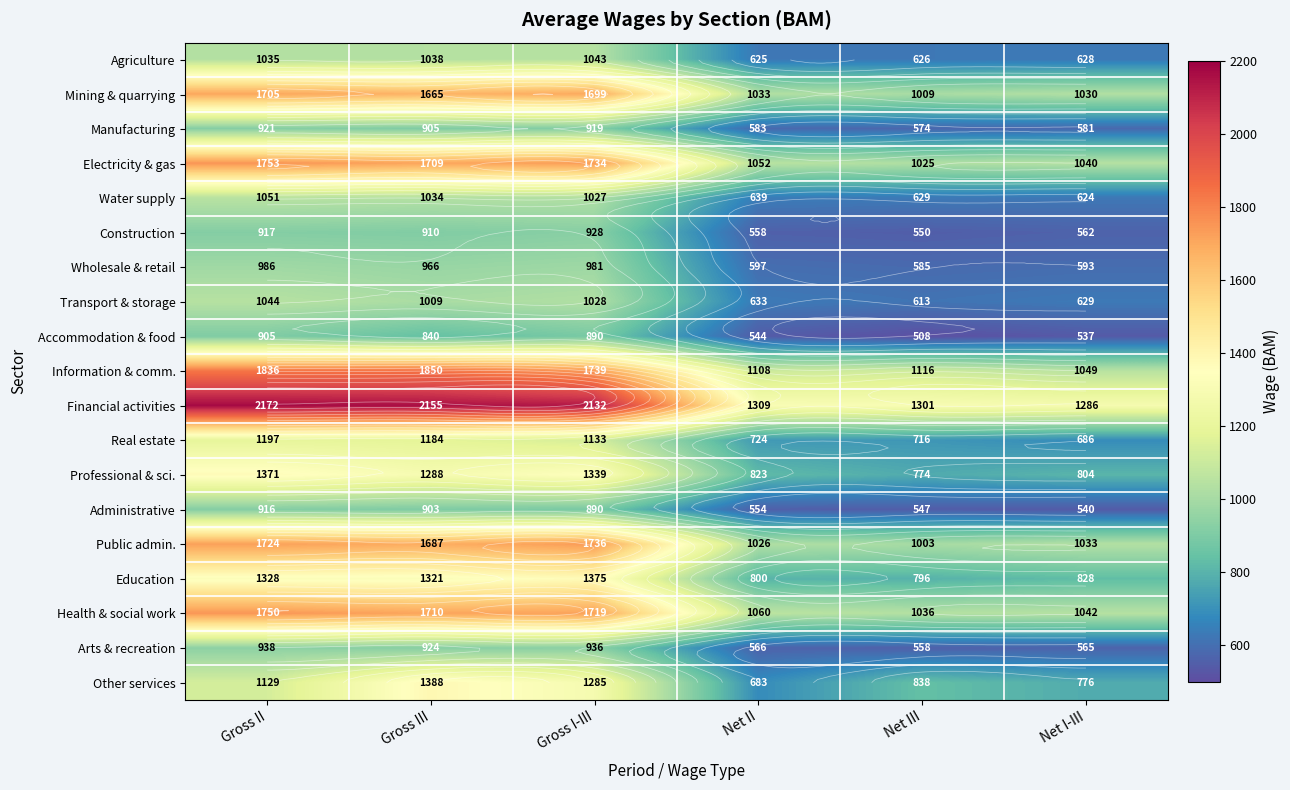

Which has a higher value, Net II or Net I-III?

Net I-III